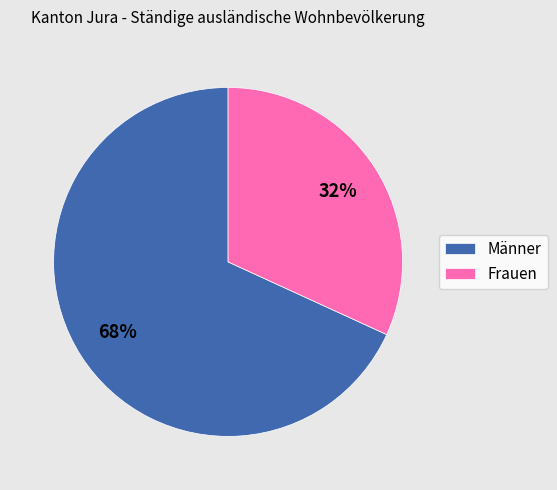

The Frauen slice represents 25% of the pie. True or false?

False